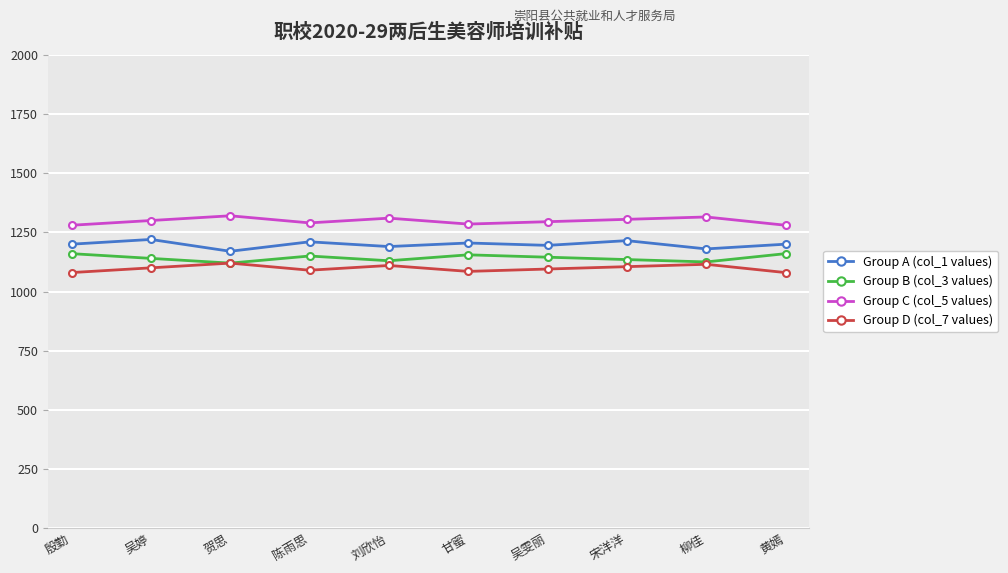

What is the spread (max minus min) of values at 吴雯丽?

200